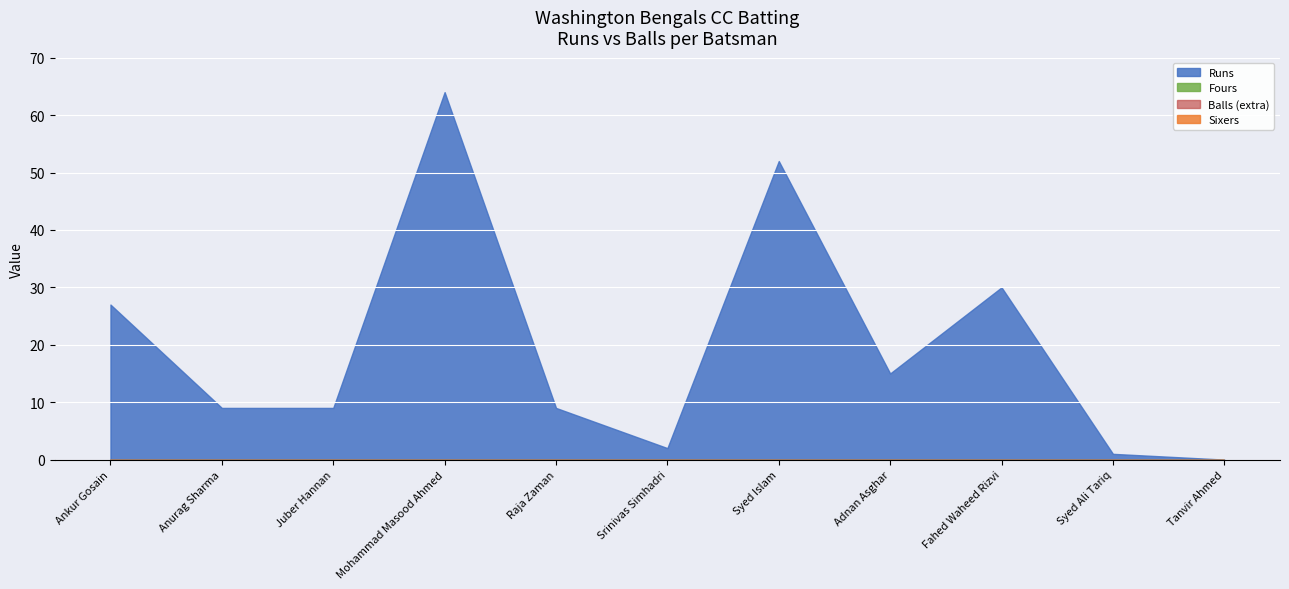

Reading left to right, extract all data points from this chart.

Runs: Ankur Gosain=27	Anurag Sharma=9	Juber Hannan=9	Mohammad Masood Ahmed=64	Raja Zaman=9	Srinivas Simhadri=2	Syed Islam=52	Adnan Asghar=15	Fahed Waheed Rizvi=30	Syed Ali Tariq=1	Tanvir Ahmed=0
Balls: Ankur Gosain=27	Anurag Sharma=9	Juber Hannan=9	Mohammad Masood Ahmed=64	Raja Zaman=9	Srinivas Simhadri=2	Syed Islam=52	Adnan Asghar=15	Fahed Waheed Rizvi=30	Syed Ali Tariq=1	Tanvir Ahmed=0
Fours: Ankur Gosain=0	Anurag Sharma=0	Juber Hannan=0	Mohammad Masood Ahmed=0	Raja Zaman=0	Srinivas Simhadri=0	Syed Islam=0	Adnan Asghar=0	Fahed Waheed Rizvi=0	Syed Ali Tariq=0	Tanvir Ahmed=0
Sixers: Ankur Gosain=0	Anurag Sharma=0	Juber Hannan=0	Mohammad Masood Ahmed=0	Raja Zaman=0	Srinivas Simhadri=0	Syed Islam=0	Adnan Asghar=0	Fahed Waheed Rizvi=0	Syed Ali Tariq=0	Tanvir Ahmed=0